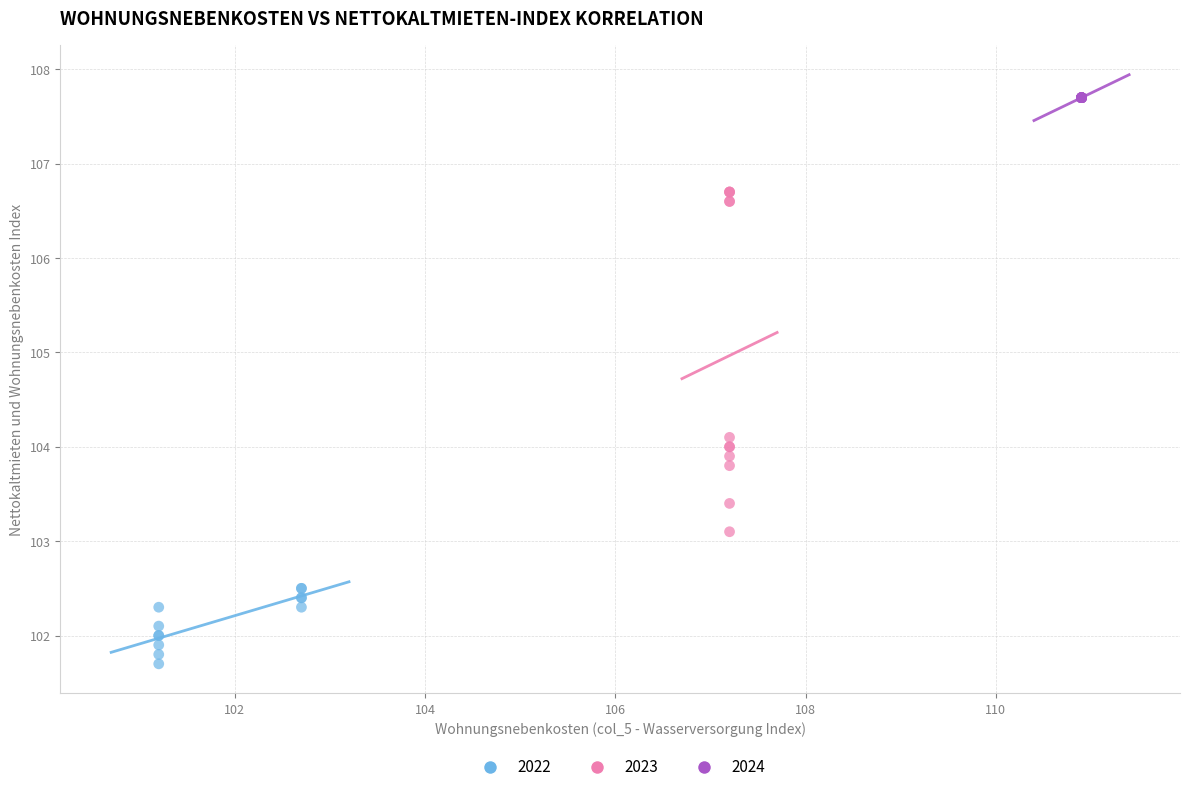

Which series contains the highest Y value?

2024